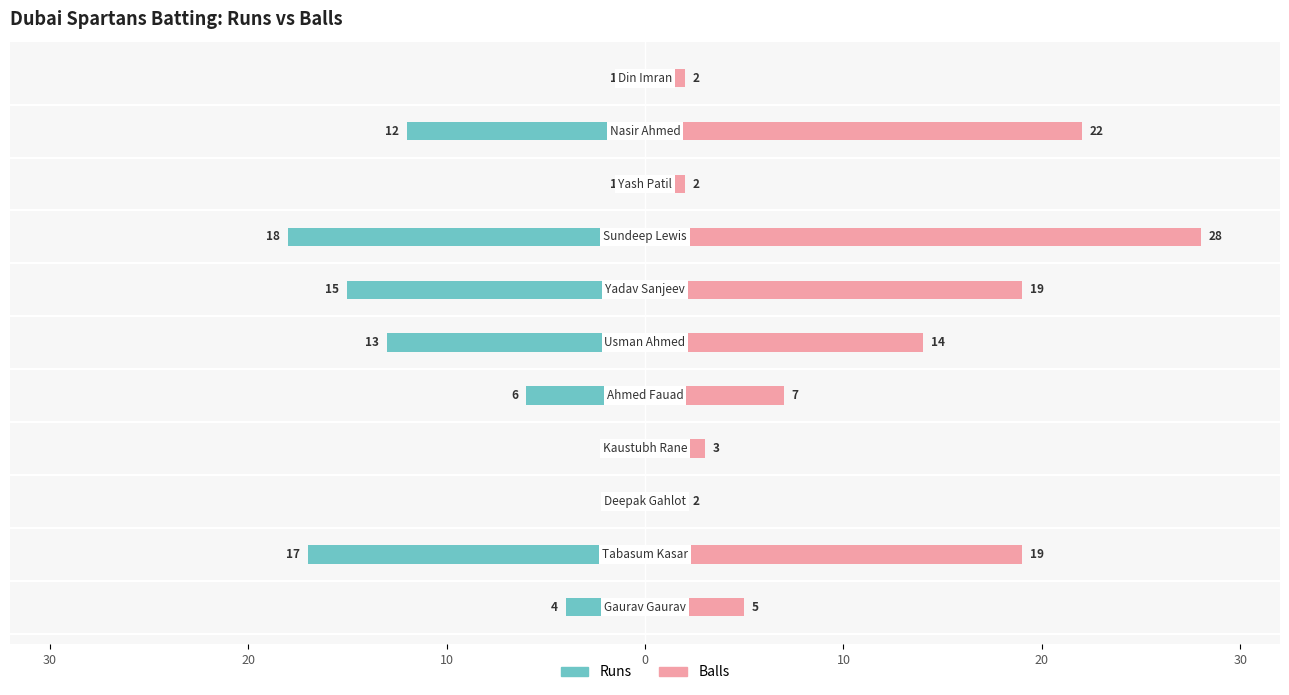

What is the sum of all Balls values?

123